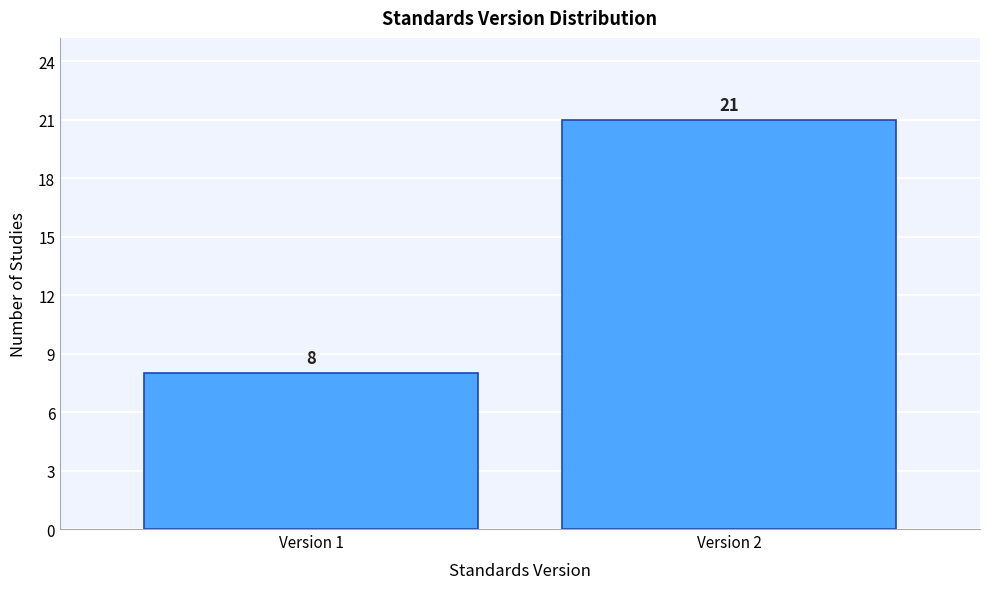

Reading left to right, transcribe all the data shown in this chart.

8	21